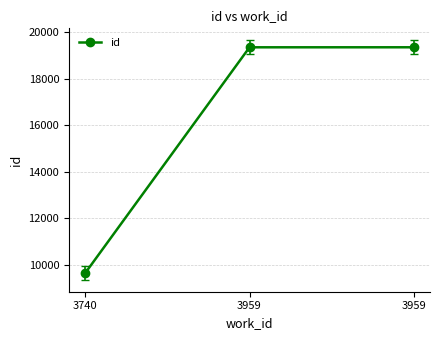

What value does the data have at 3959?

19357